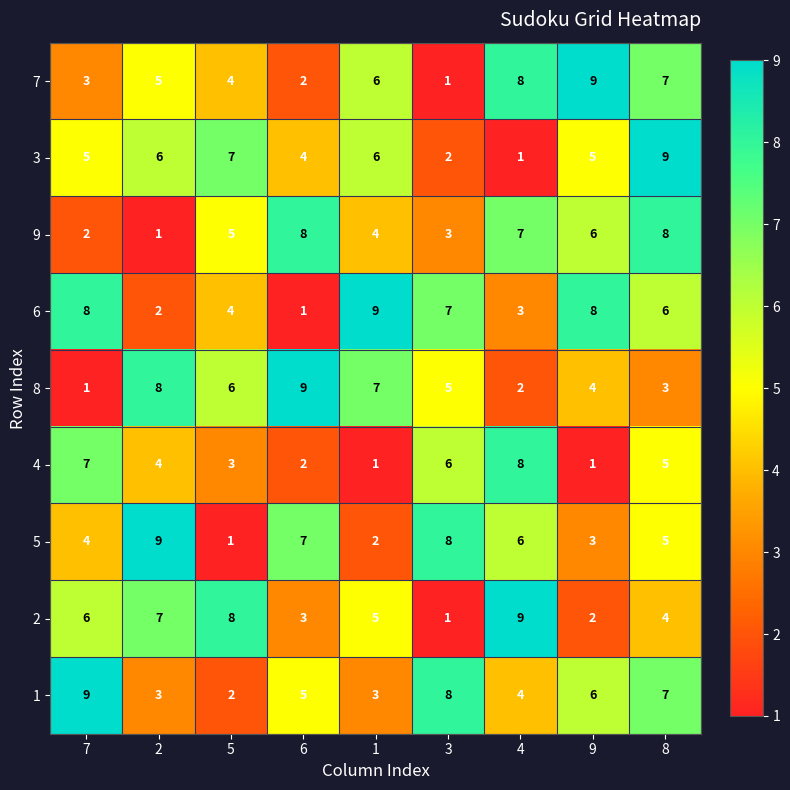

True or false: 6 has a value of 4 at 5.

True